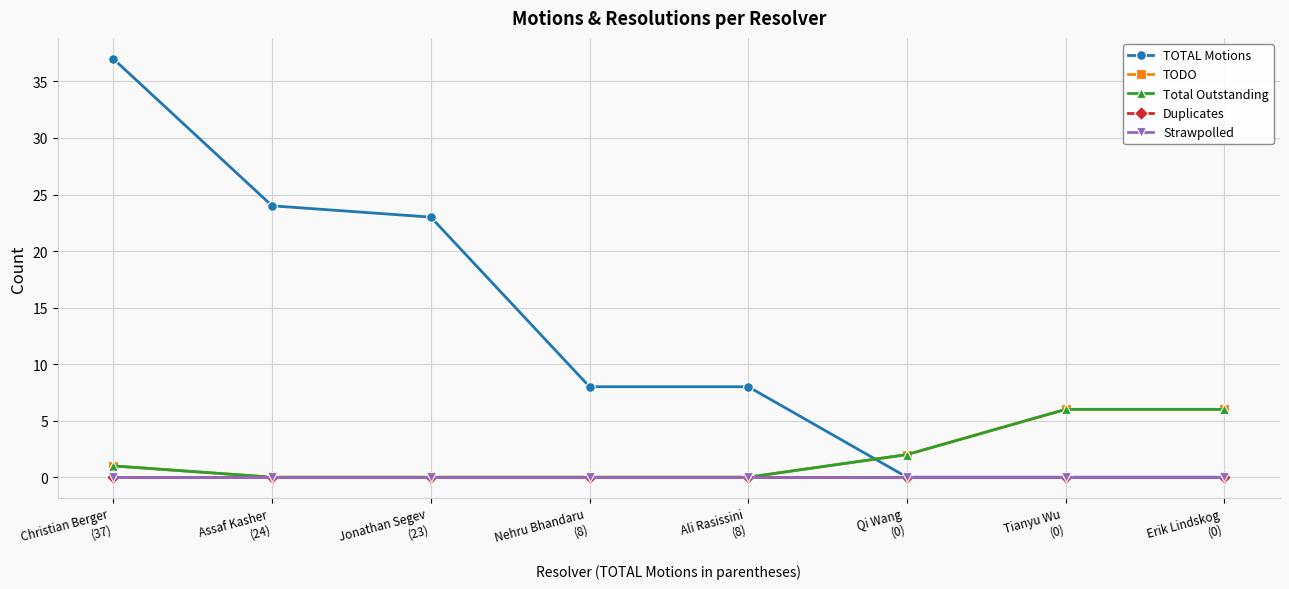

Is it true that Strawpolled equals 0 at Ali Rasissini
(8)?

True